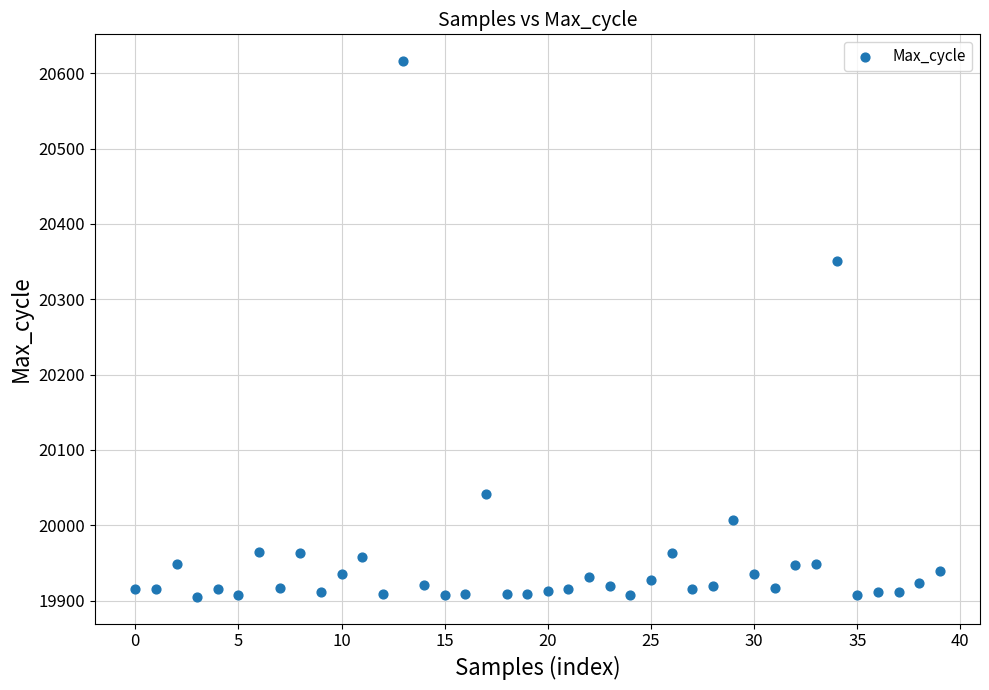

What Y value in the scatter plot is closest to 20260?

20351